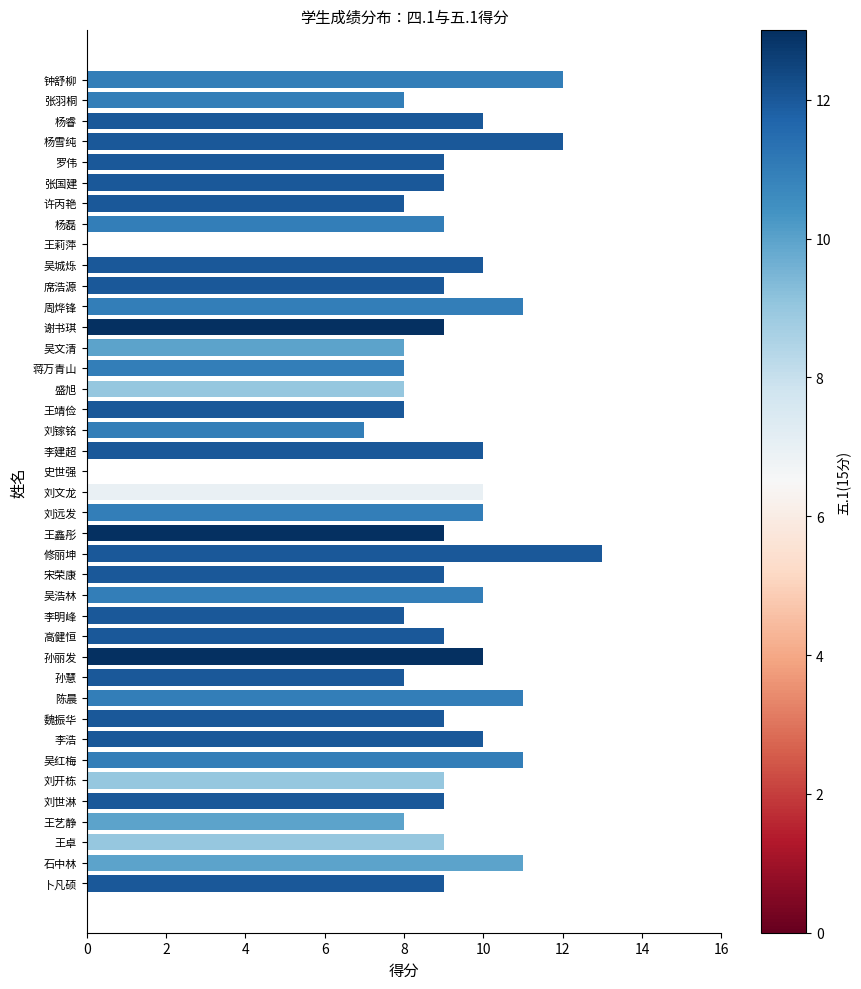

What is the maximum value shown in the chart?

13